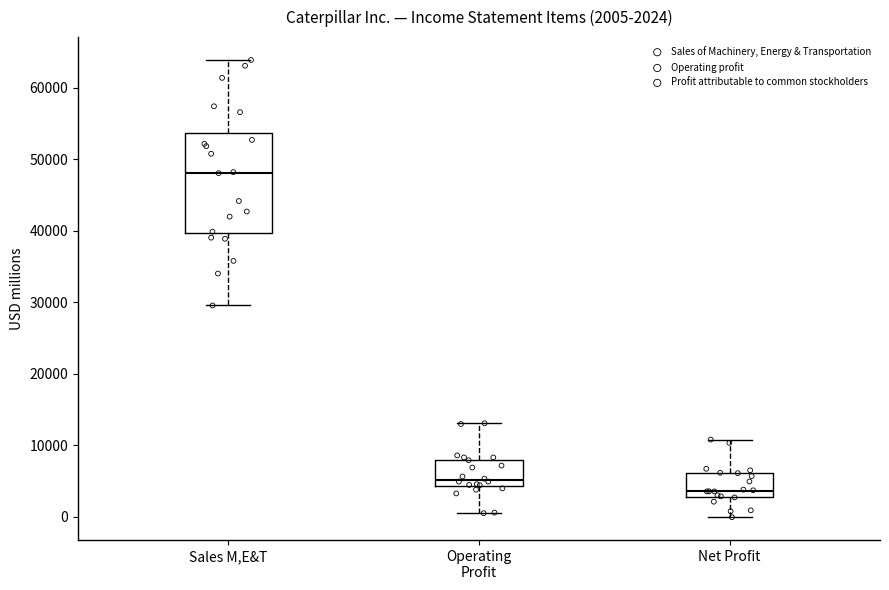

Which box is the tallest, from its lower edge to its upper edge?

Sales M,E&T